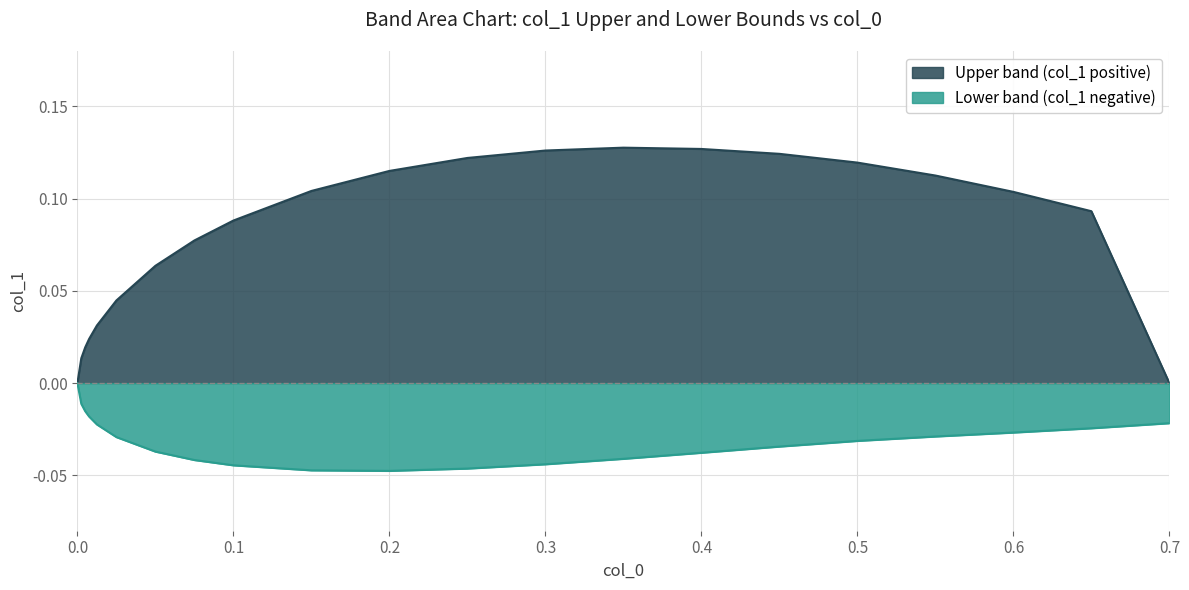

True or false: Upper band (col_1 positive) has a value of 0.1 at 0.7.

False